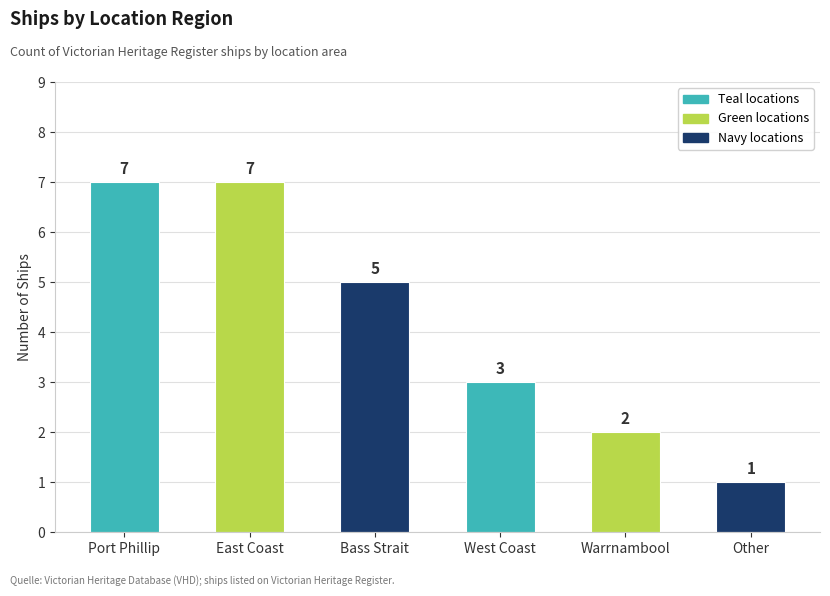

What position from the left is East Coast?

2